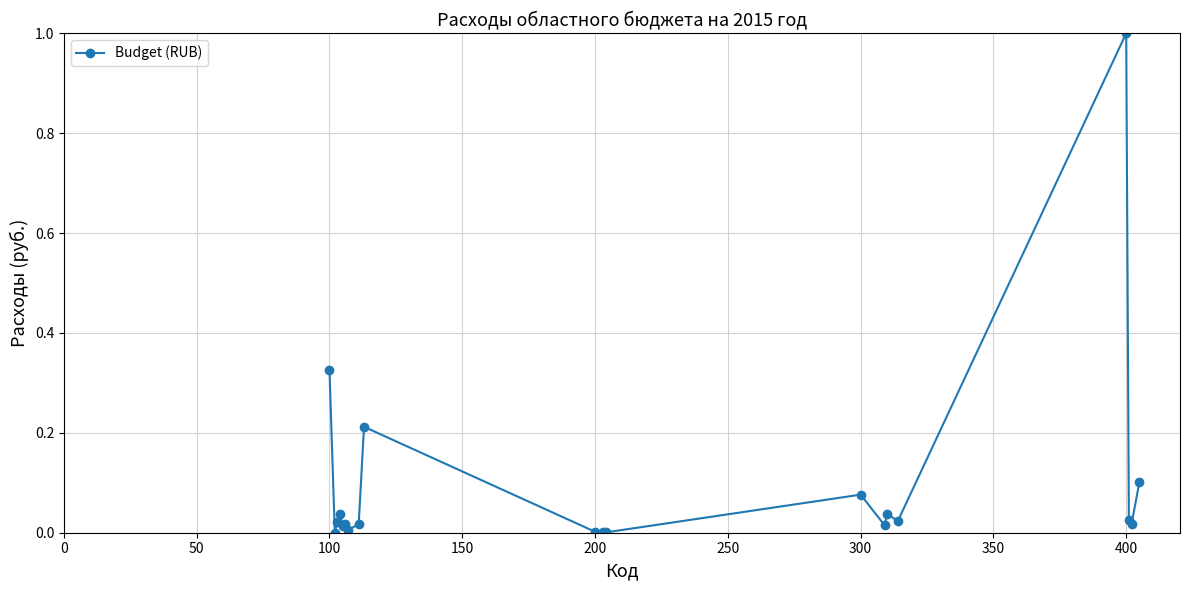

What is the greatest value displayed?

1.0